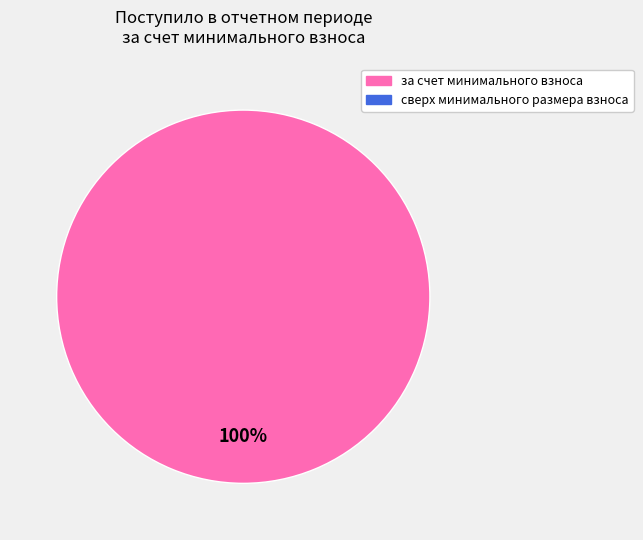

Does any single category account for the majority?

Yes